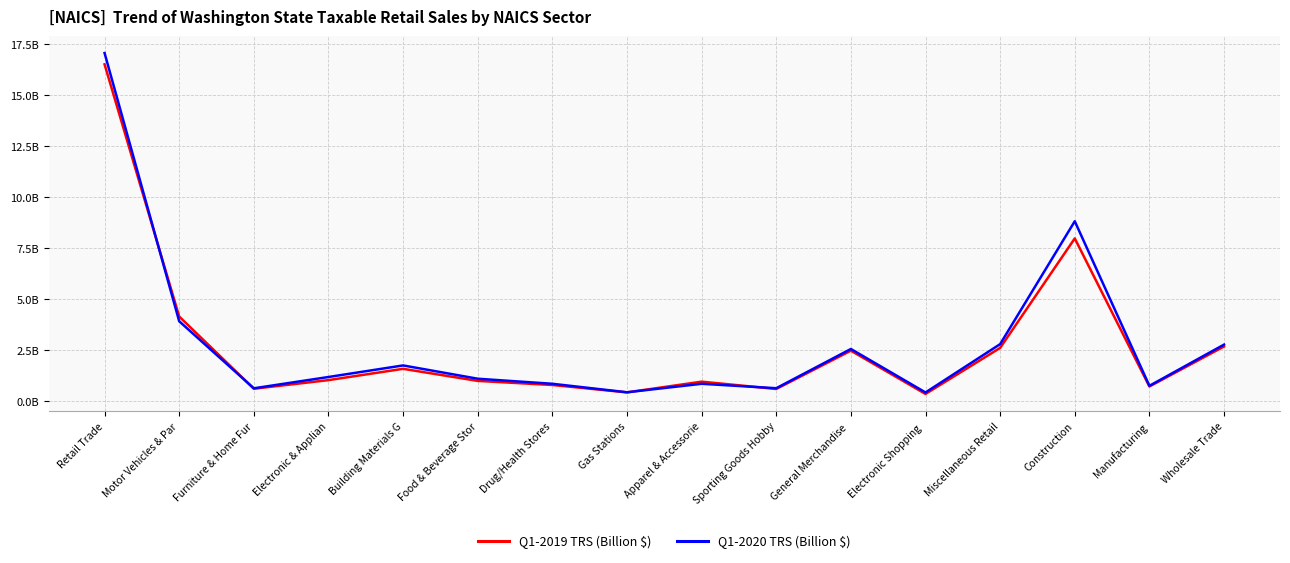

The value of Q1-2019 TRS (Billion $) at Construction is 8.0. True or false?

True